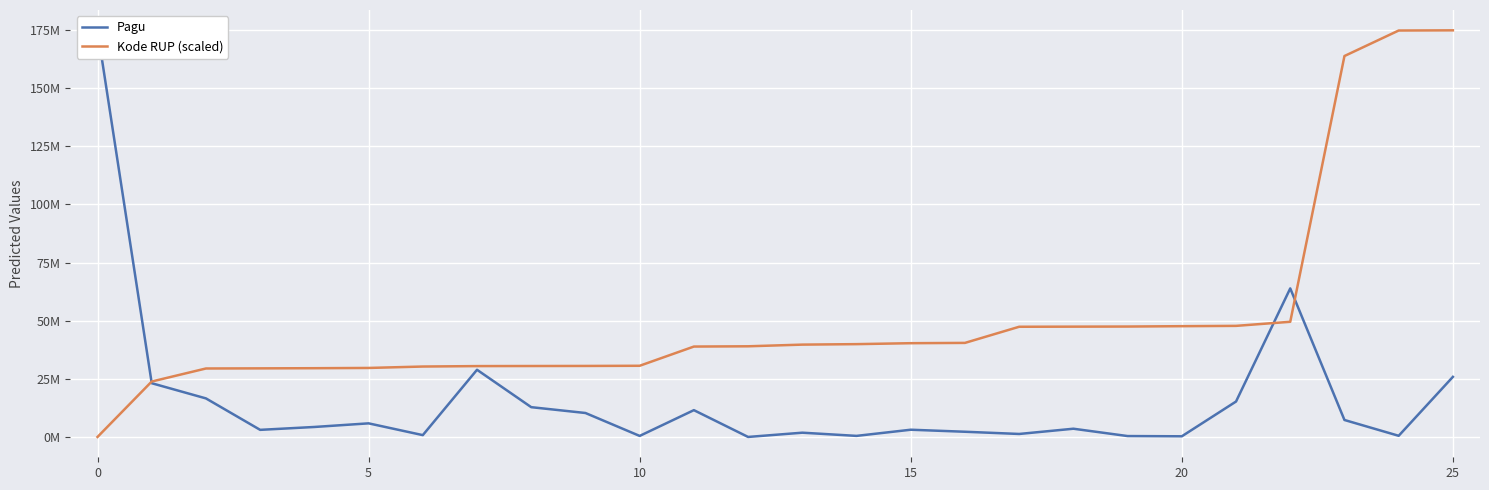

Which series has the largest total across all categories?

Kode RUP (scaled)